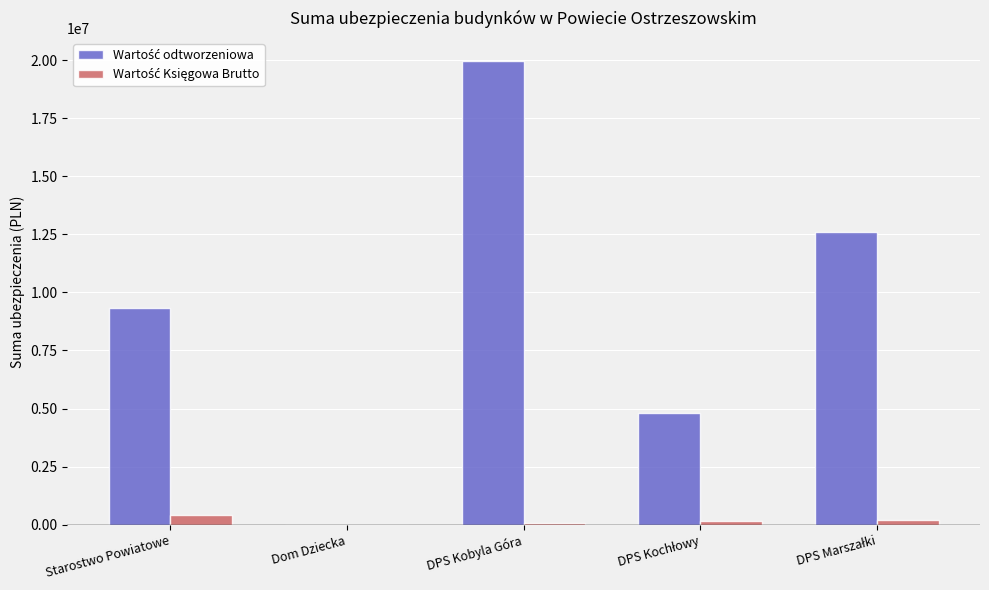

At which category is the sum across all series the highest?

DPS Kobyla Góra